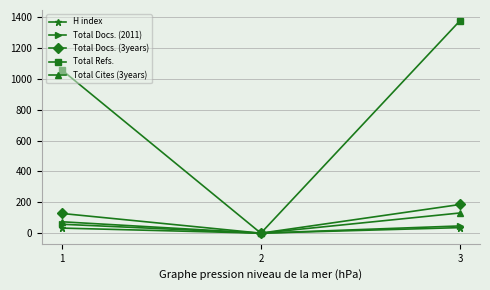

What is the greatest value displayed?

1378